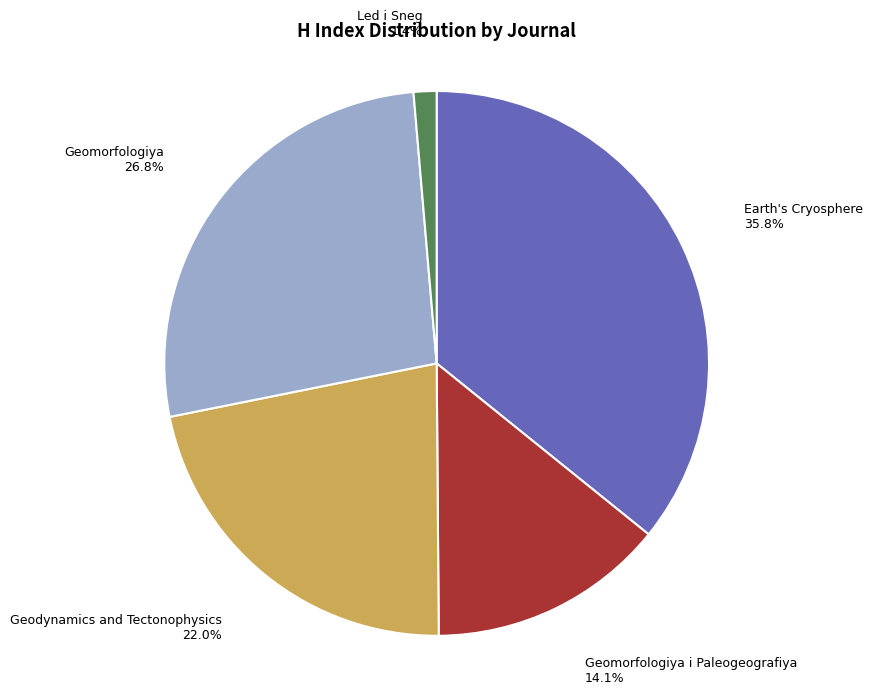

To the nearest percent, what portion does Earth's Cryosphere represent?

36%